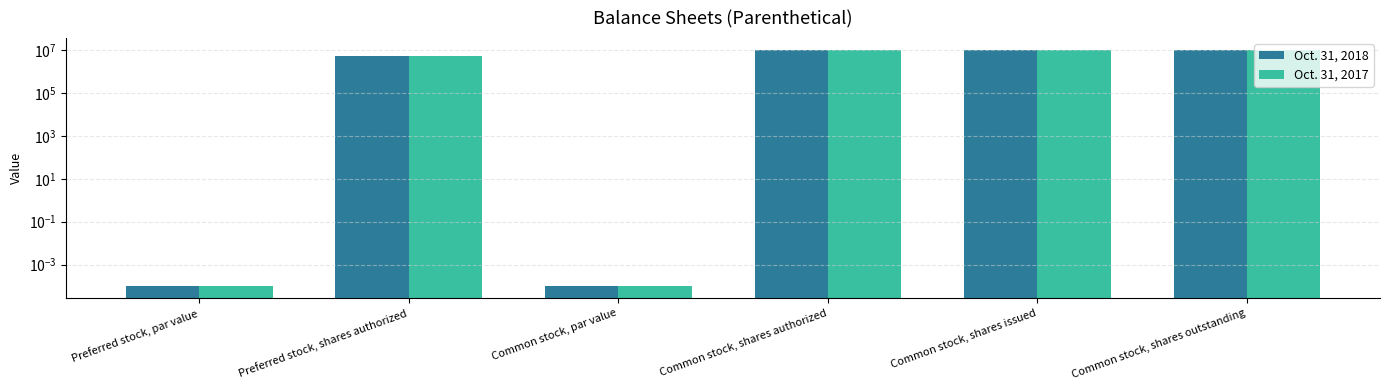

The value of Oct. 31, 2018 at Common stock, shares authorized is 10000000.0. True or false?

True